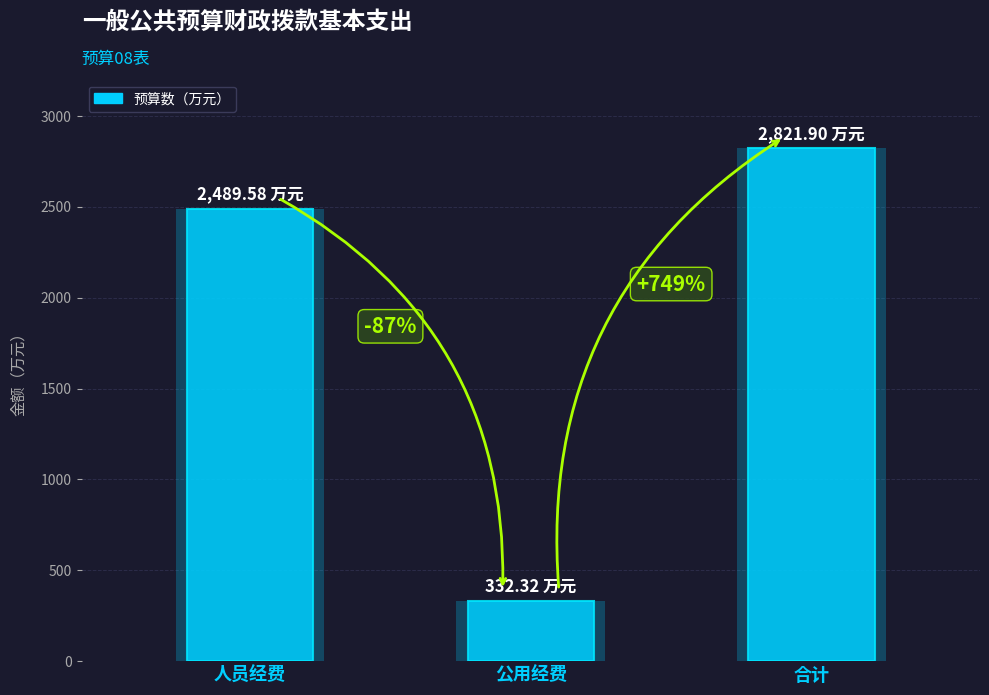

List the labels in order of value, largest first.

合计, 人员经费, 公用经费